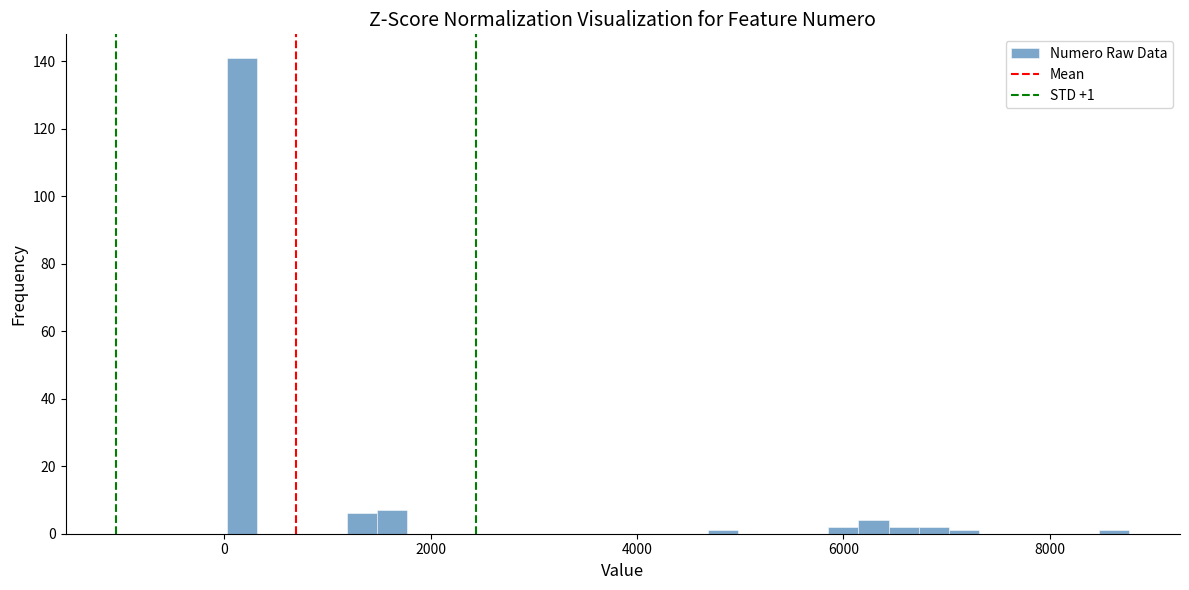

Read against the x-axis, roughly where is the centre of the tallest bar?

200